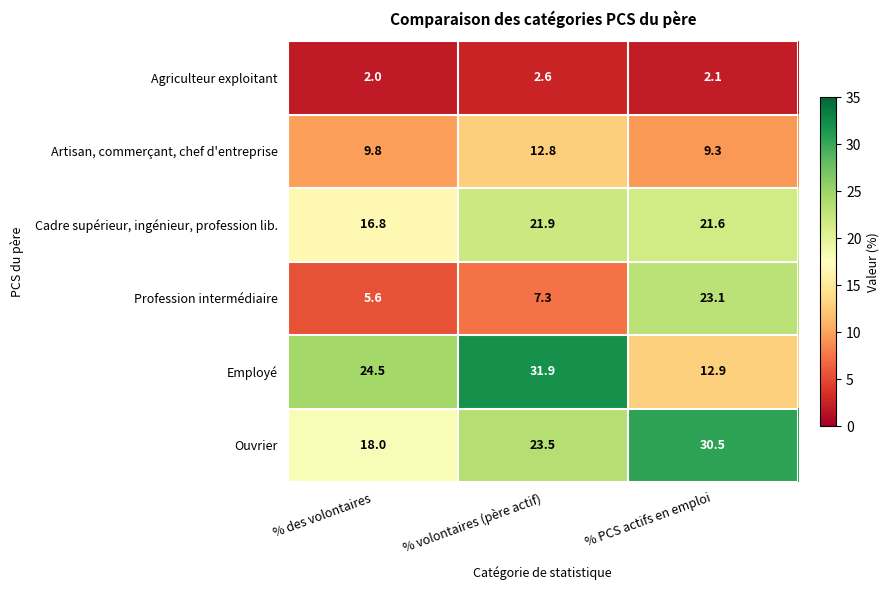

Reading right to left, list all the values displayed in this chart.

Agriculteur exploitant: 2.1	2.6	2.0
Artisan, commerçant, chef d'entreprise: 9.3	12.8	9.8
Cadre supérieur, ingénieur, profession lib.: 21.6	21.9	16.8
Profession intermédiaire: 23.1	7.3	5.6
Employé: 12.9	31.9	24.5
Ouvrier: 30.5	23.5	18.0